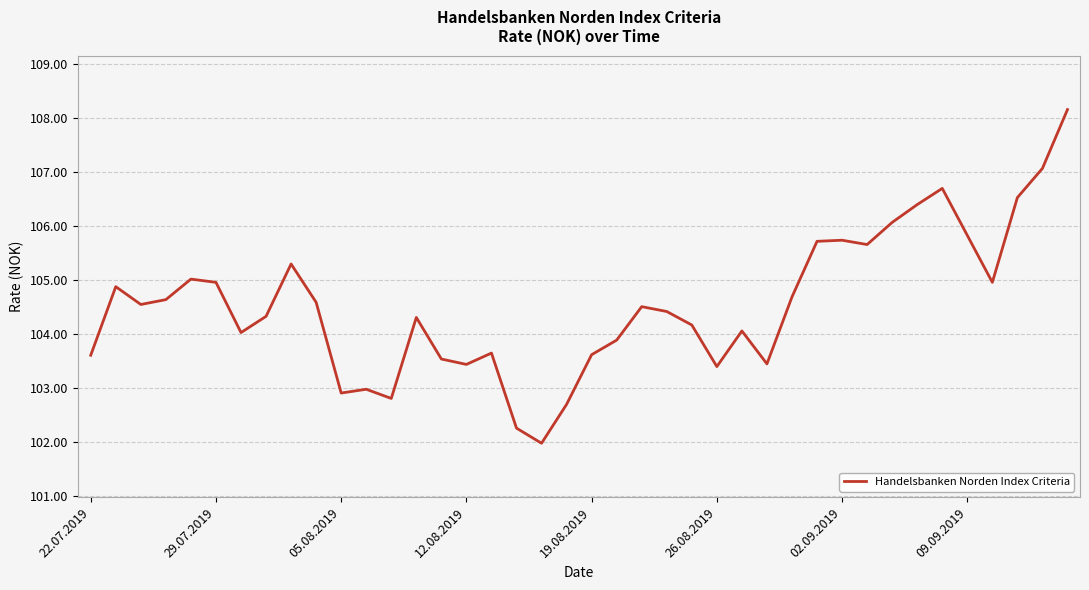

What is the difference between the maximum and minimum values?

6.2